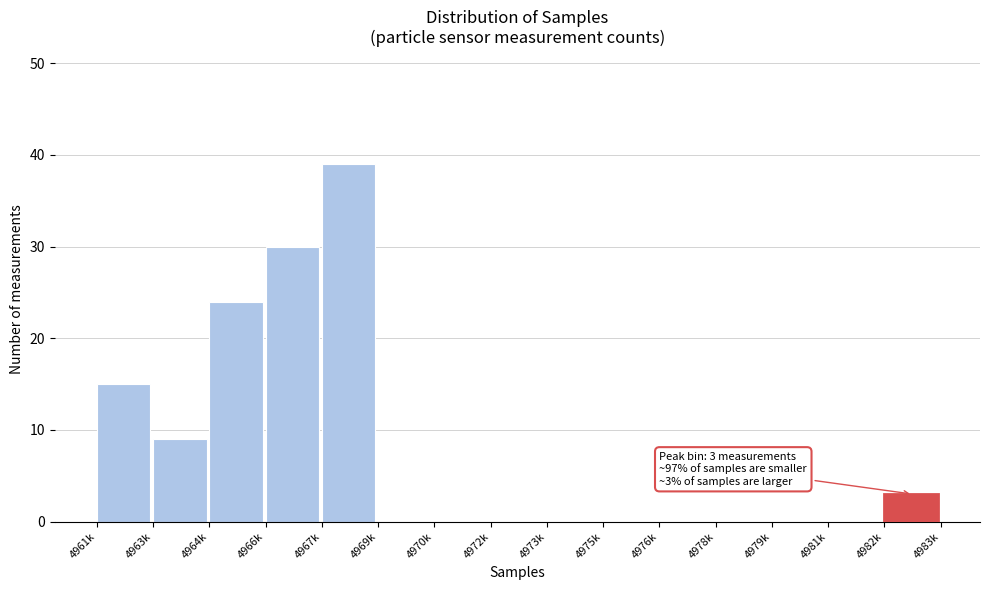

Reading left to right, list all the values displayed in this chart.

4961k=15	4963k=9	4964k=24	4966k=30	4967k=39	4969k=0	4970k=0	4972k=0	4973k=0	4975k=0	4976k=0	4978k=0	4979k=0	4981k=0	4982k=3